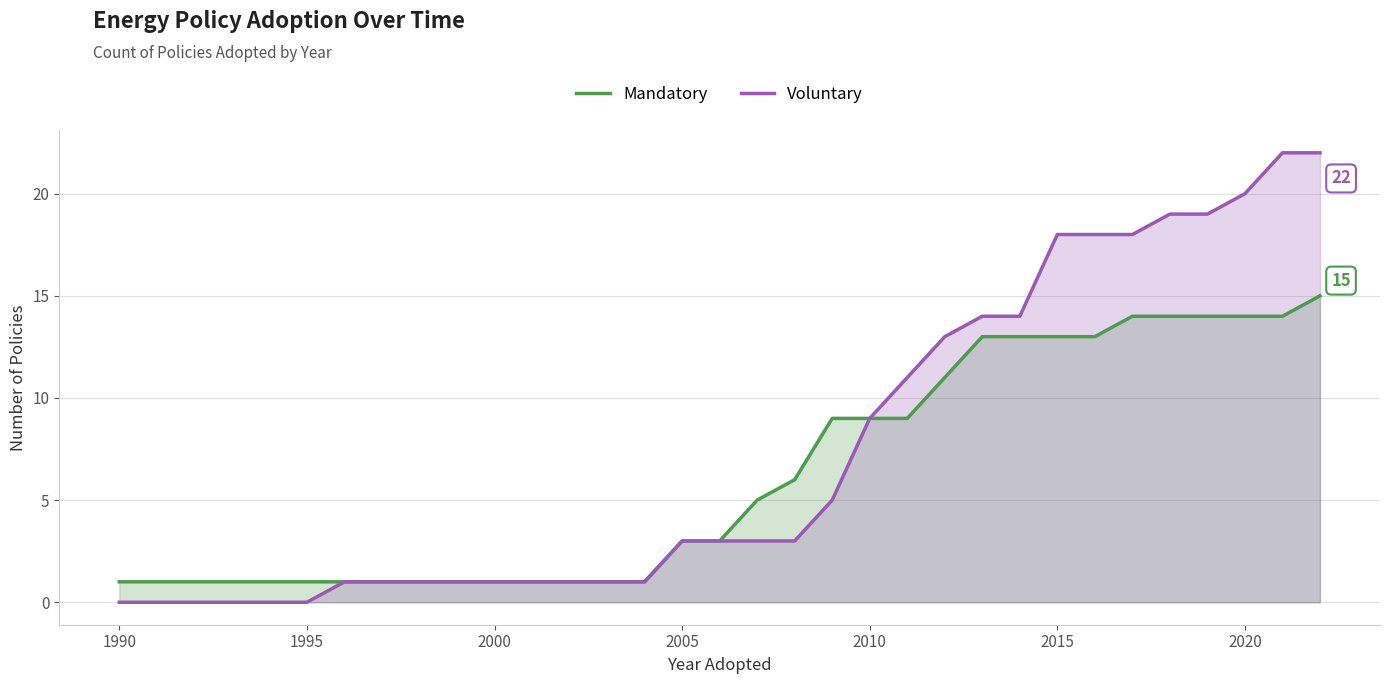

The value of Voluntary at 2000 is 1. True or false?

True